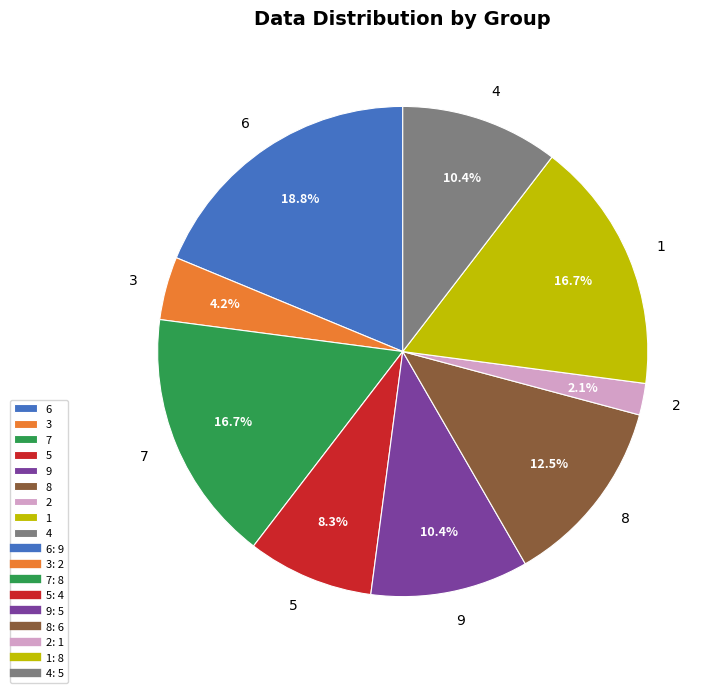

What percentage do 5 and 8 together represent?

20.8%